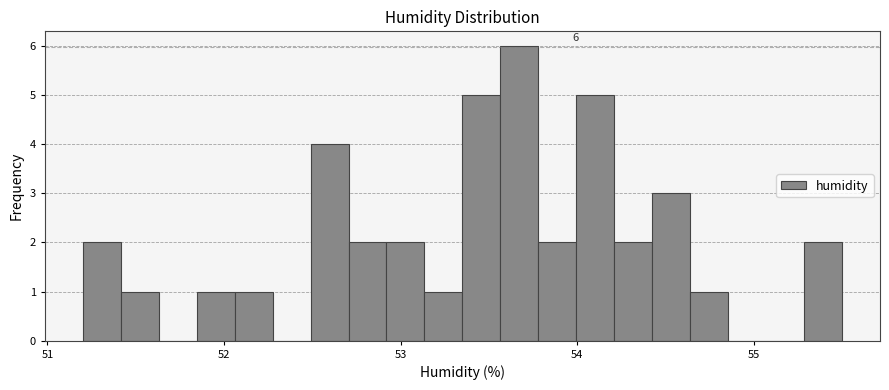

Around what value on the x-axis is the tallest bar? Give the approximate position of its centre, as read against the axis.

53.7